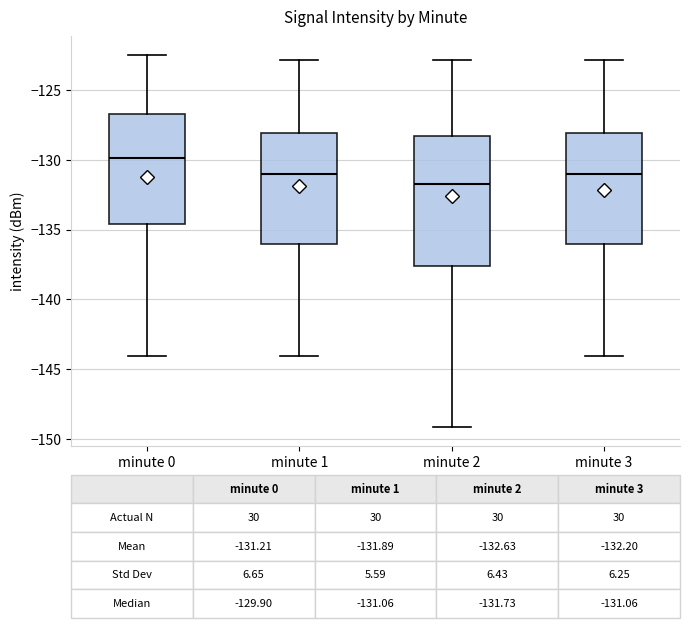

Which box is the tallest, from its lower edge to its upper edge?

minute 2